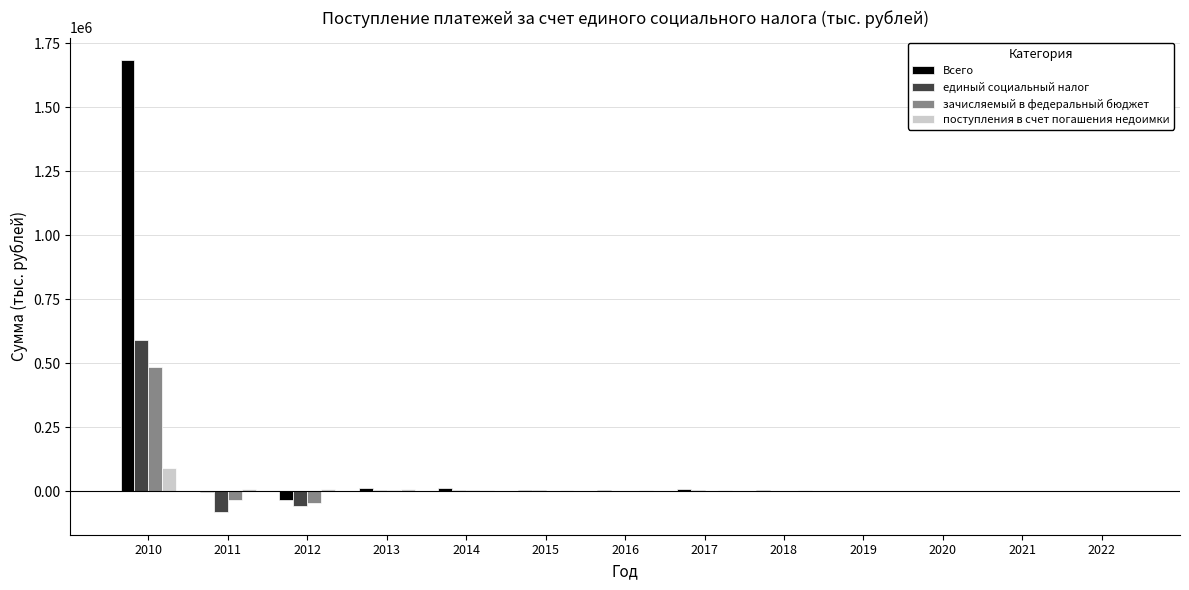

At which category is the sum across all series the highest?

2010